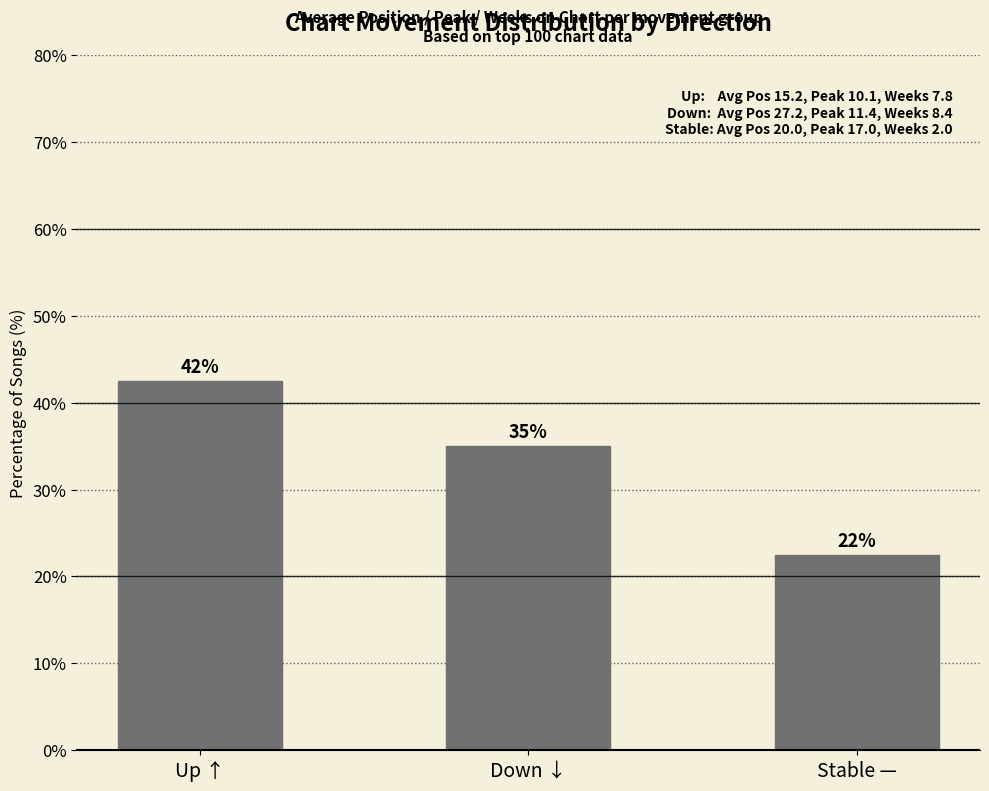

What is the ratio of the value at Down ↓ to the value at Up ↑?

0.8